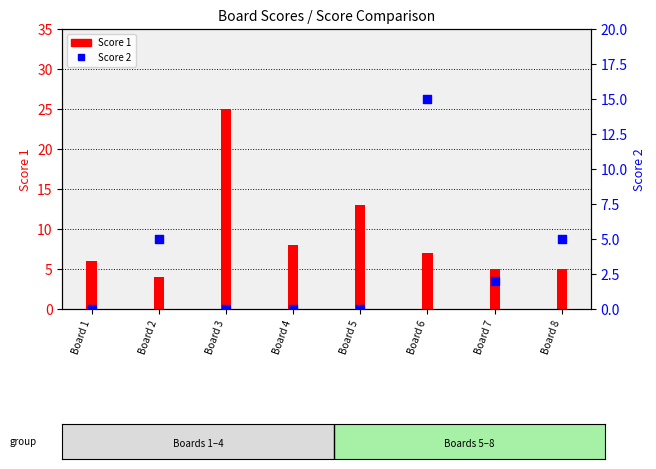

What are all the series names shown in the legend?

Score 1, Score 2